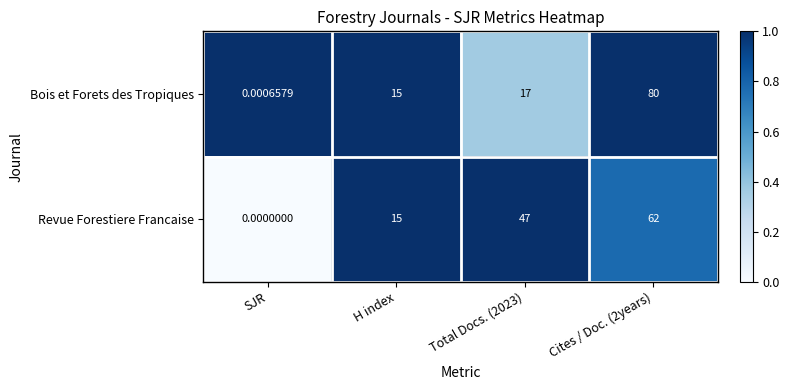

At how many categories does at least one series exceed 0?

4